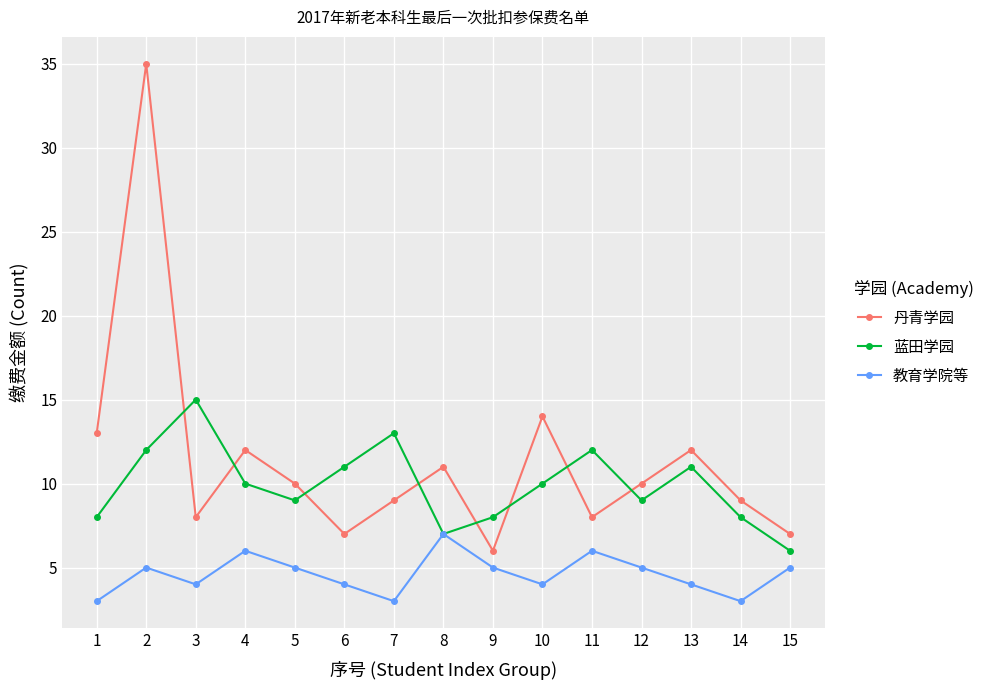

Rank the series at 12 from highest to lowest value.

丹青学园, 蓝田学园, 教育学院等